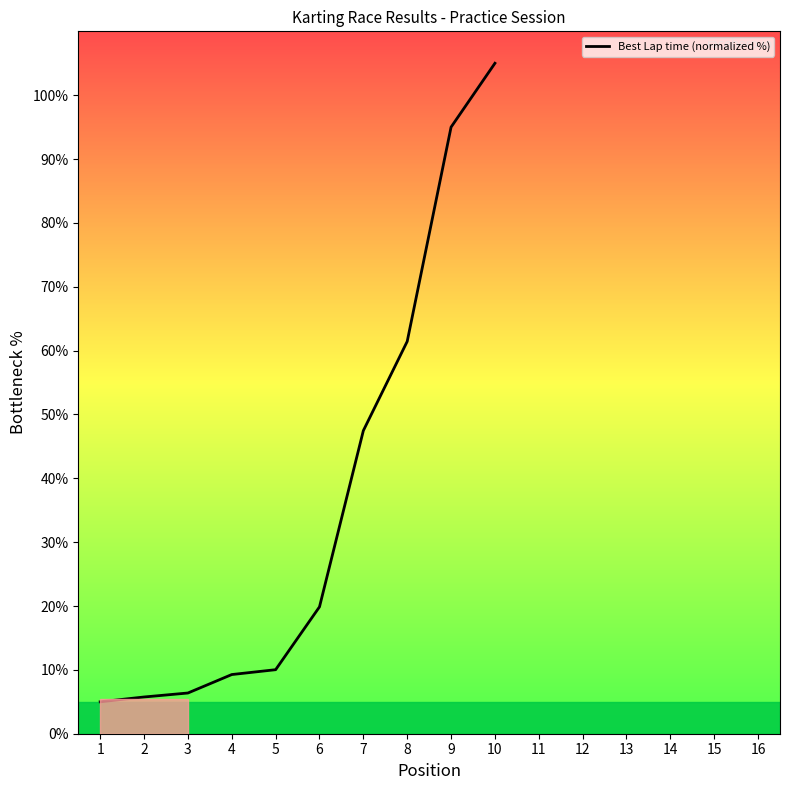

What is the sum of all values?

365.2